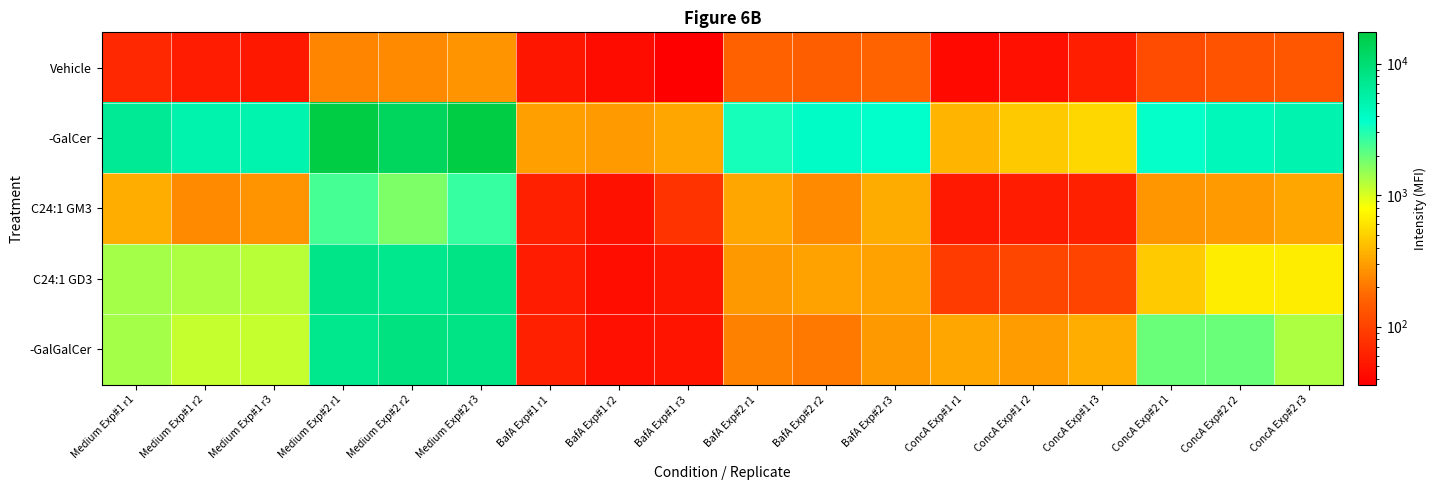

List the series in order of their peak value, lowest first.

Vehicle, C24:1 GM3, C24:1 GD3, -GalGalCer, -GalCer